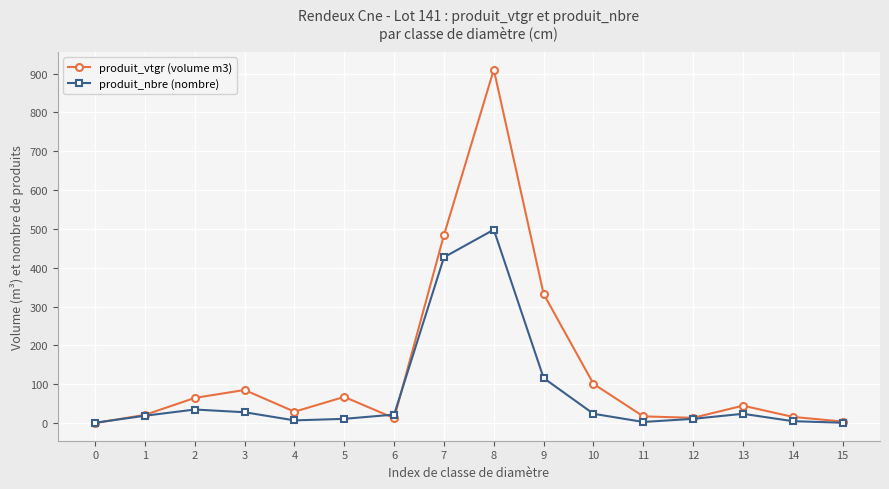

What is the difference between the highest and lowest values at 2?

29.9